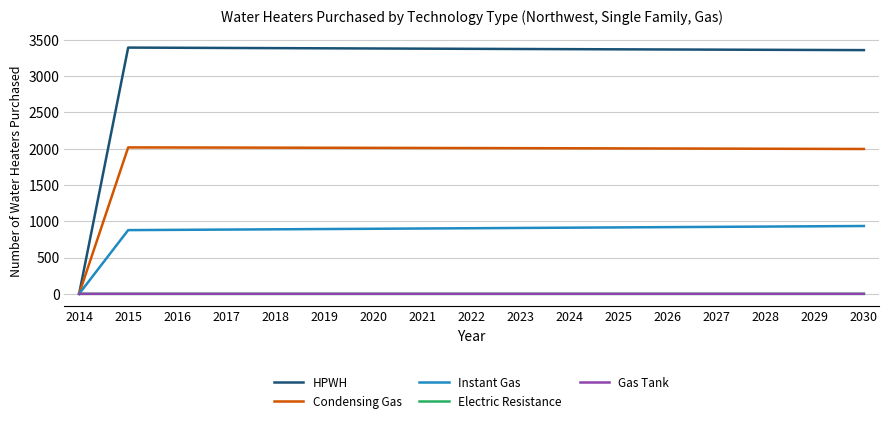

Which series has the largest range (max minus min)?

HPWH